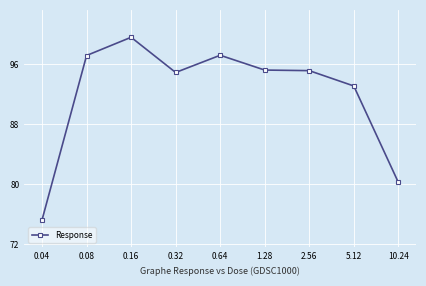

How many distinct data groups are displayed?

1